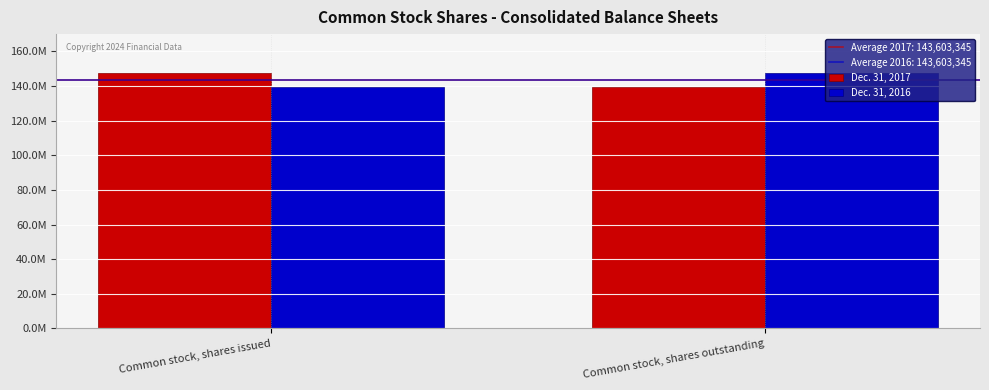

What is the maximum value for Dec. 31, 2016?

147758908